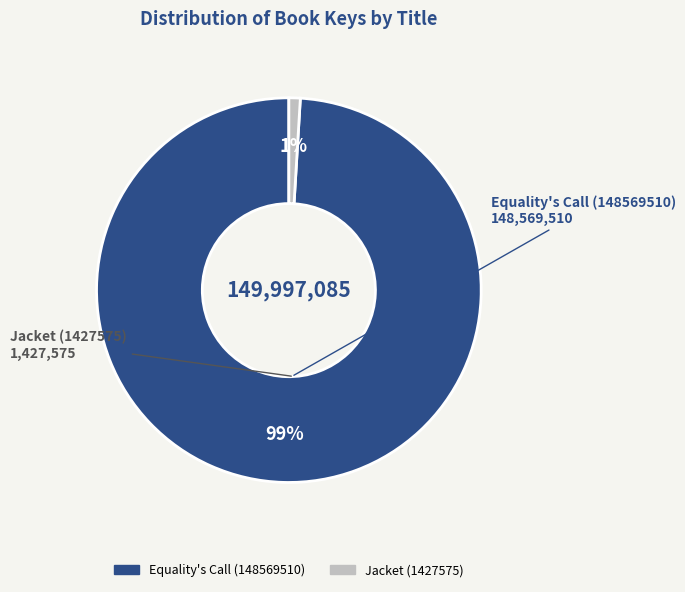

What is the largest slice in the pie chart?

Equality's Call (148569510)